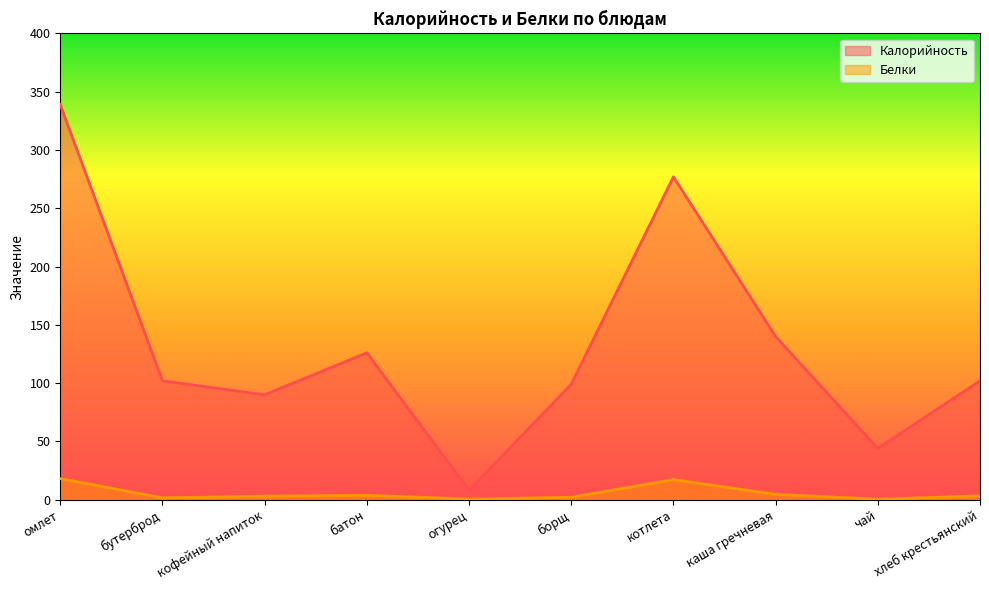

True or false: Калорийность and Белки intersect in this chart.

False